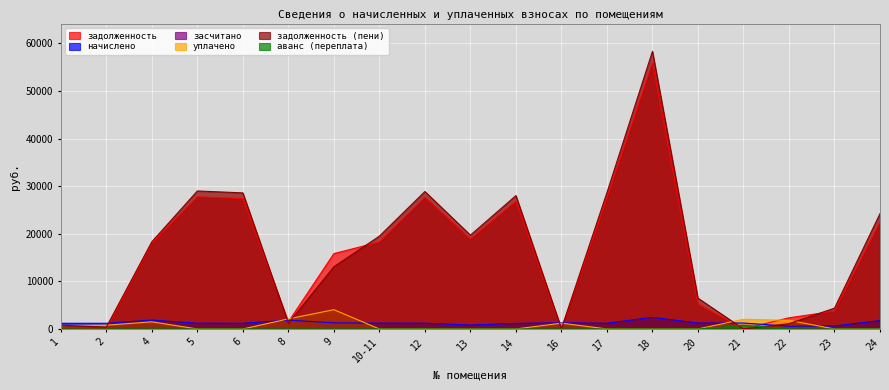

Reading left to right, extract all data points from this chart.

задолженность: 323.1	0.1	17950.1	27773.3	27389.0	1503.2	15826.3	18272.2	27663.6	18881.5	26840.2	0.0	27444.0	55876.1	5227.9	15.4	2346.1	3735.6	22467.0
начислено: 1192.8	1192.8	1869.6	1214.4	1197.6	1850.4	1286.4	1228.8	1209.6	825.6	1173.6	1305.6	1200.0	2443.2	1245.6	1252.8	578.4	636.0	1759.2
уплачено: 720.6	795.2	1500.0	0.0	0.0	2119.9	4050.0	0.0	0.0	0.0	0.0	1224.0	0.0	0.0	0.0	2036.0	1816.0	0.0	0.0
задолженность (пени): 795.2	397.6	18319.7	28987.7	28586.6	1233.6	13062.7	19501.0	28873.2	19707.1	28013.8	81.6	28644.0	58319.3	6473.6	0.0	1108.5	4371.6	24226.2
аванс (переплата): 0.0	0.0	0.0	0.0	0.0	0.0	0.0	0.0	0.0	0.0	0.0	0.0	0.0	0.0	0.0	767.8	0.0	0.0	0.0